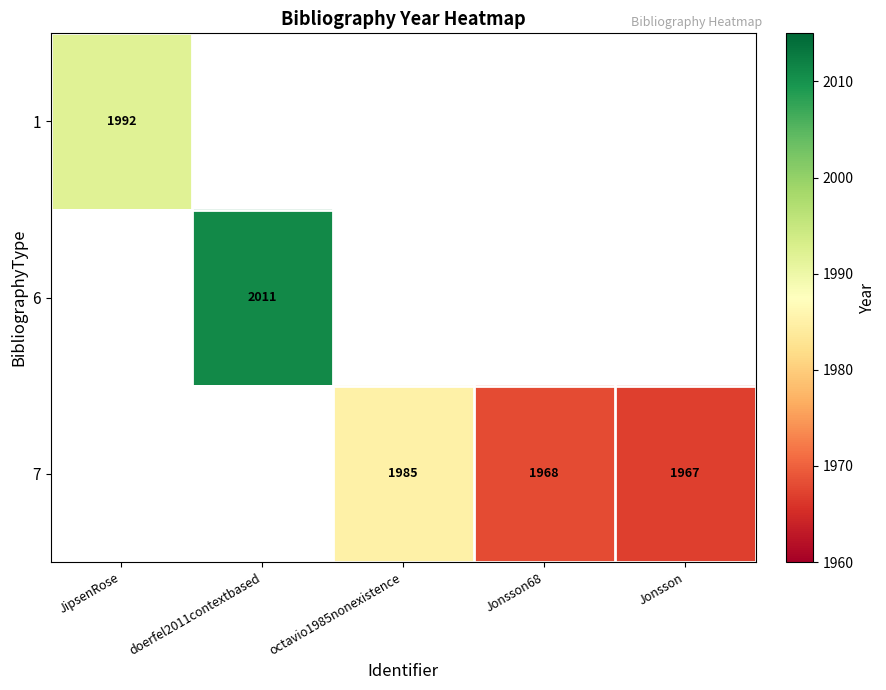

Count the number of categories in the chart.

5